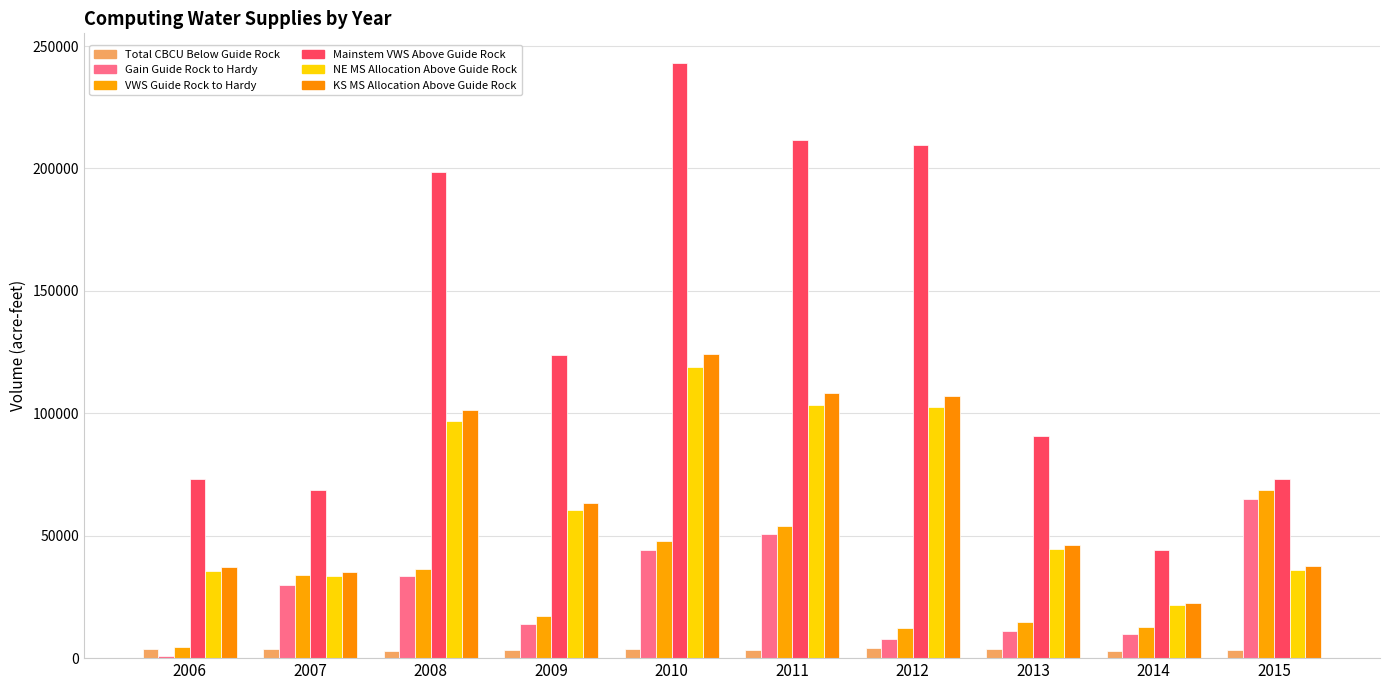

Between 2009 and 2014, which is larger?

2009